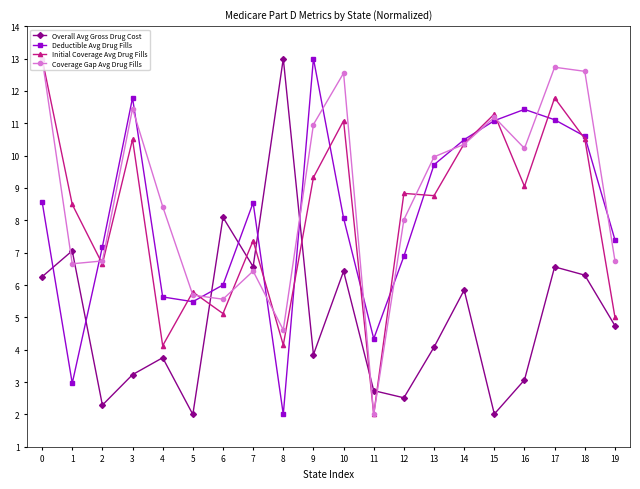

How many data points in Coverage Gap Avg Drug Fills are less than 9?

10